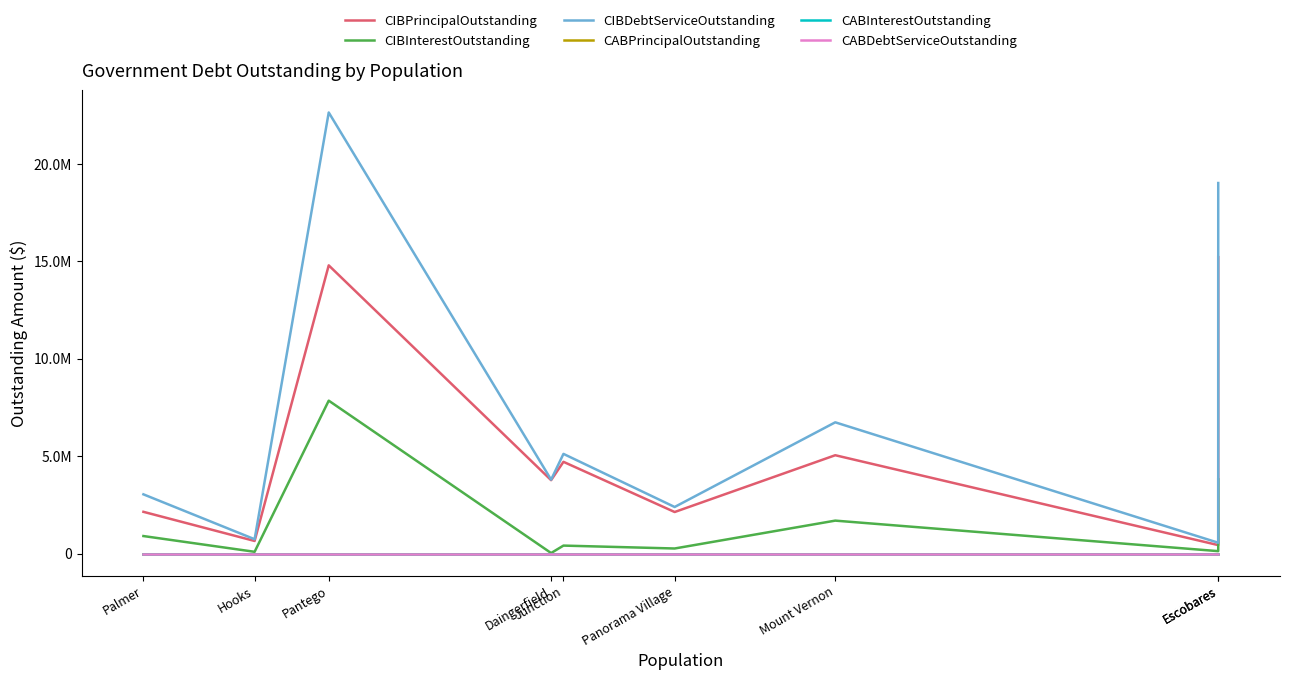

Reading left to right, what are all the values shown in this chart?

CIBPrincipalOutstanding: Escobares=15205000.0	Escobares=432000.0	Mount Vernon=5043692.0	Panorama Village=2130000.0	Junction=4705000.0	Daingerfield=3765000.0	Pantego=14785000.0	Hooks=645000.0	Palmer=2140000.0
CIBInterestOutstanding: Escobares=3804250.2	Escobares=122429.9	Mount Vernon=1688387.4	Panorama Village=258593.5	Junction=407400.0	Daingerfield=25593.8	Pantego=7843719.4	Hooks=89063.0	Palmer=897204.2
CIBDebtServiceOutstanding: Escobares=19009250.2	Escobares=554429.9	Mount Vernon=6732079.5	Panorama Village=2388593.5	Junction=5112400.0	Daingerfield=3790593.8	Pantego=22628719.4	Hooks=734063.0	Palmer=3037204.2
CABPrincipalOutstanding: Escobares=0.0	Escobares=0.0	Mount Vernon=0.0	Panorama Village=0.0	Junction=0.0	Daingerfield=0.0	Pantego=0.0	Hooks=0.0	Palmer=0.0
CABInterestOutstanding: Escobares=0.0	Escobares=0.0	Mount Vernon=0.0	Panorama Village=0.0	Junction=0.0	Daingerfield=0.0	Pantego=0.0	Hooks=0.0	Palmer=0.0
CABDebtServiceOutstanding: Escobares=0.0	Escobares=0.0	Mount Vernon=0.0	Panorama Village=0.0	Junction=0.0	Daingerfield=0.0	Pantego=0.0	Hooks=0.0	Palmer=0.0